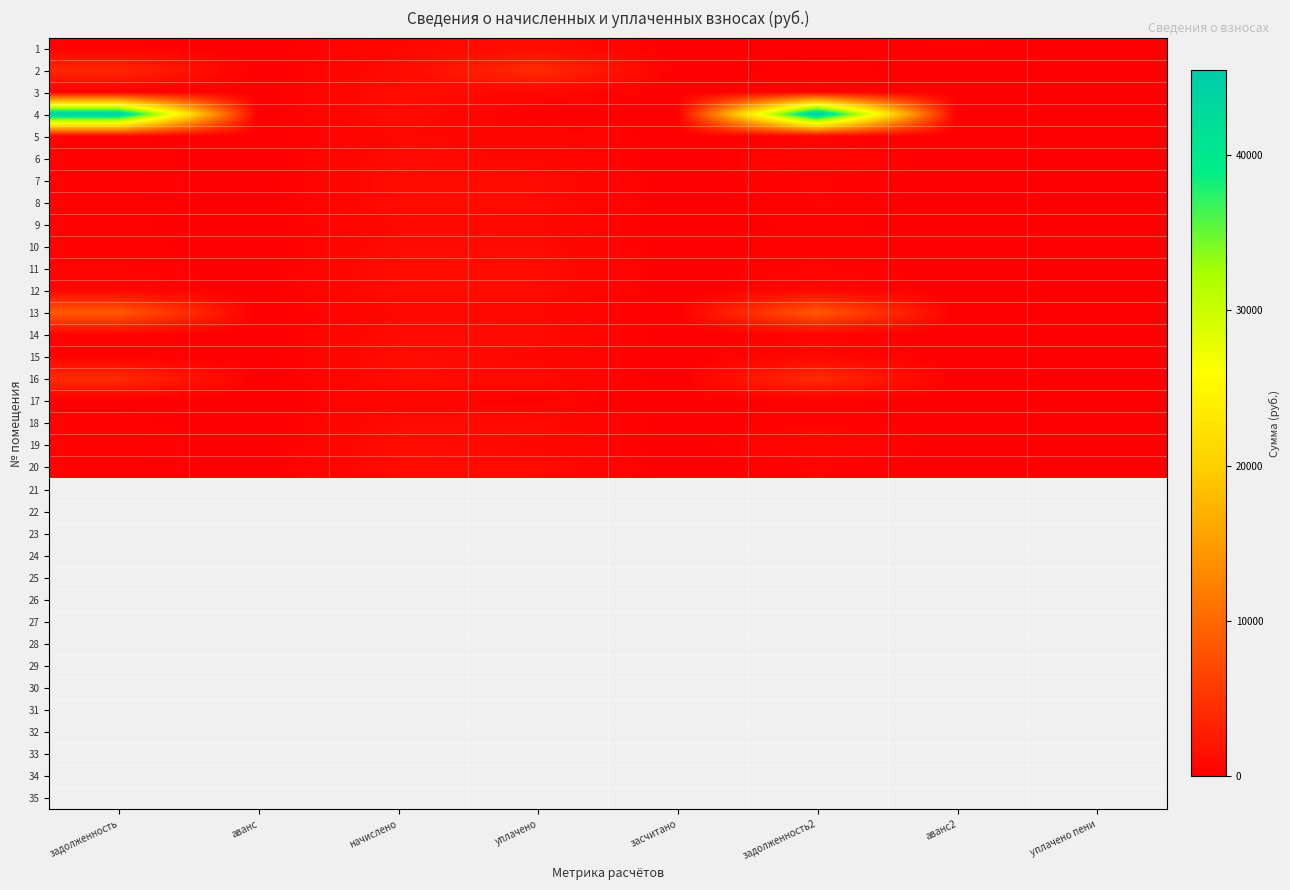

Which category has the lowest value across all series?

аванс